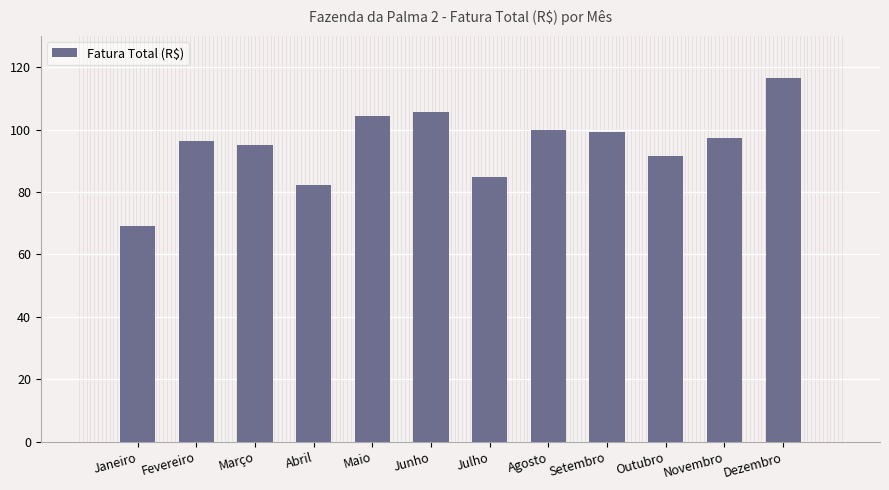

What is the change in value from Fevereiro to Julho?

-11.7